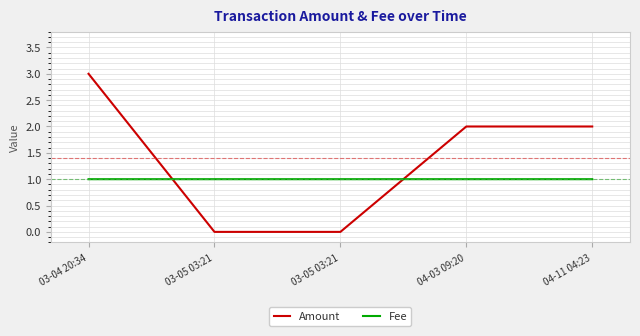

Where is Amount nearest to the value 1?

03-05 03:21